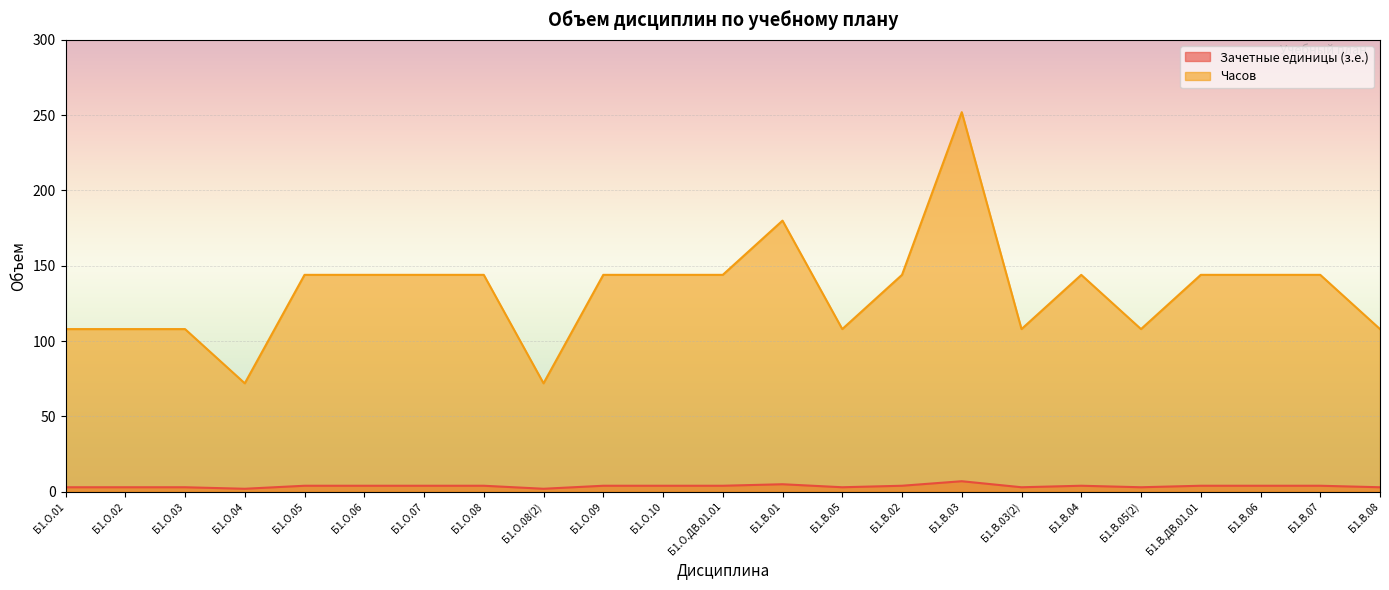

Which has a higher value, Б1.В.03 or Б1.В.06?

Б1.В.03